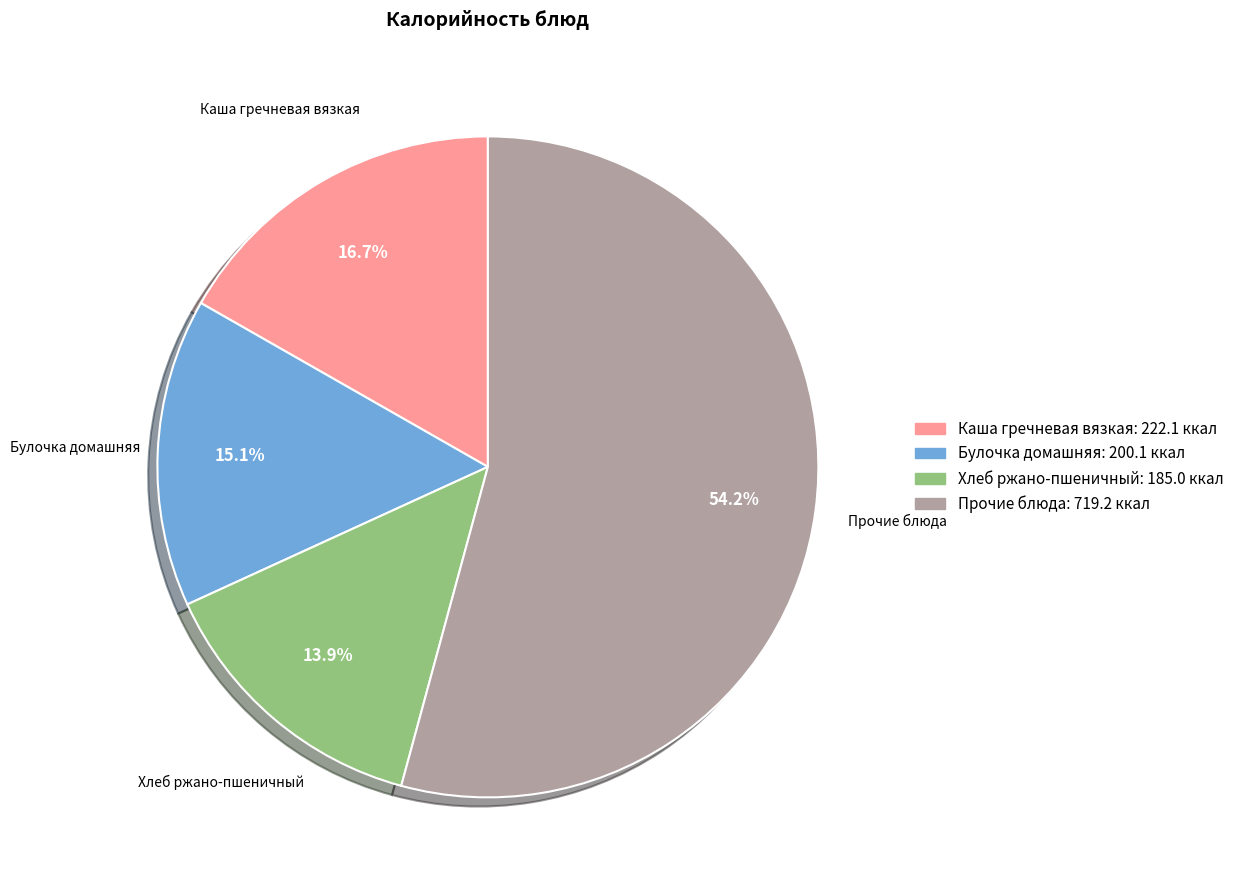

Is there any slice that represents more than half of the pie?

Yes